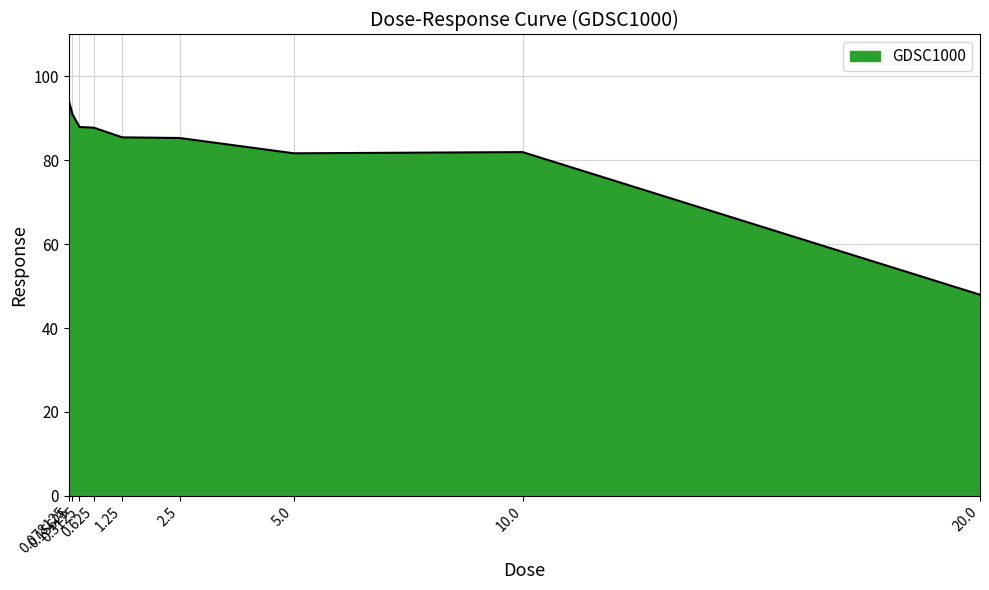

What is the greatest value displayed?

94.2